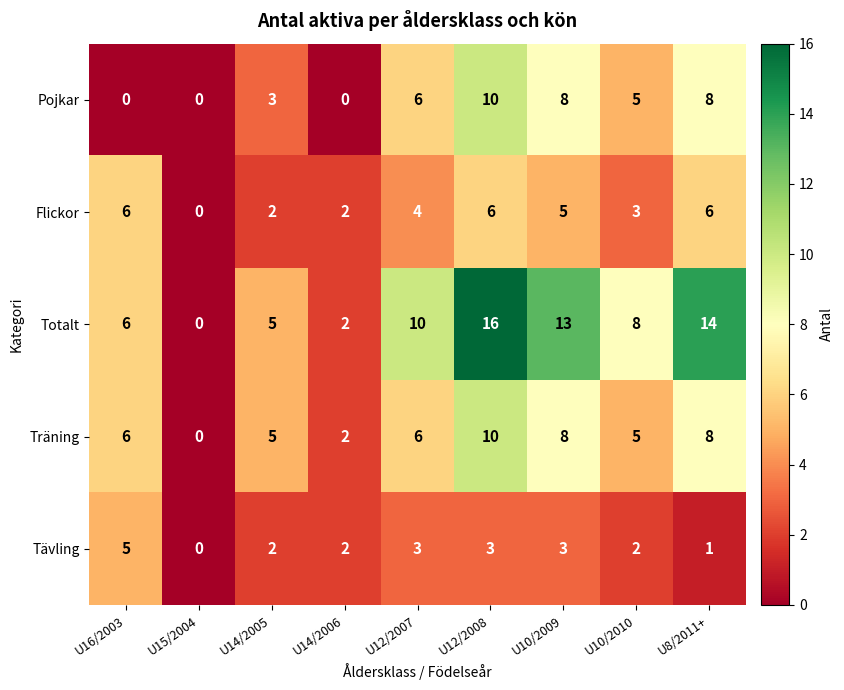

What is the difference between the maximum and minimum values in the Träning series?

10